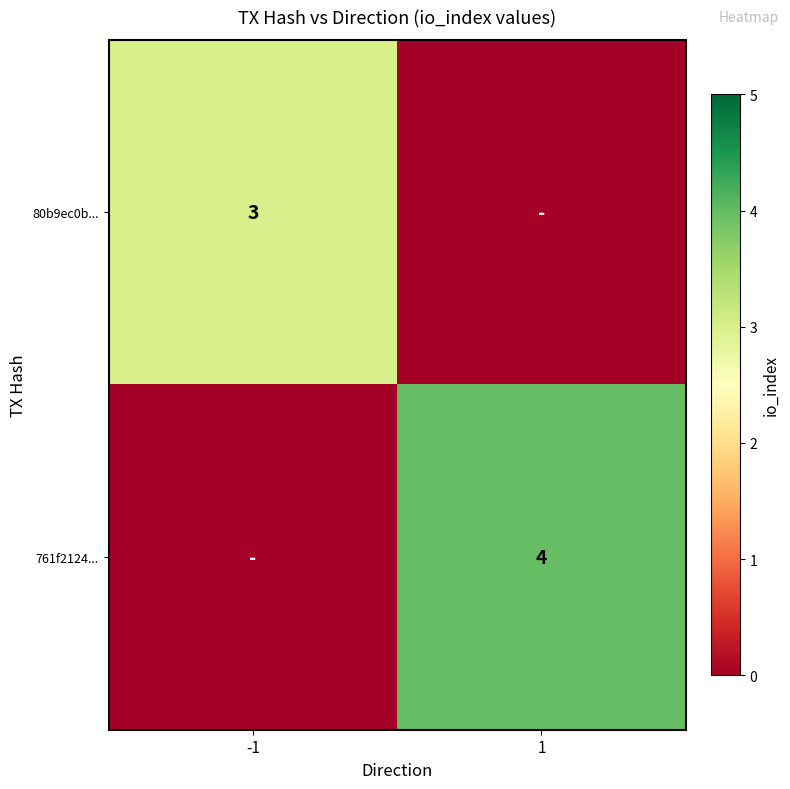

True or false: 80b9ec0b... has a value of 3 at -1.

True